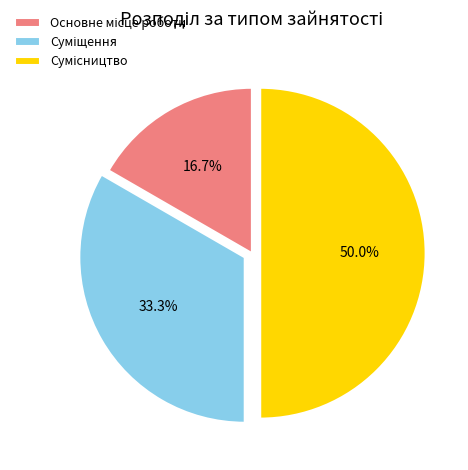

Count the number of slices in the pie.

3